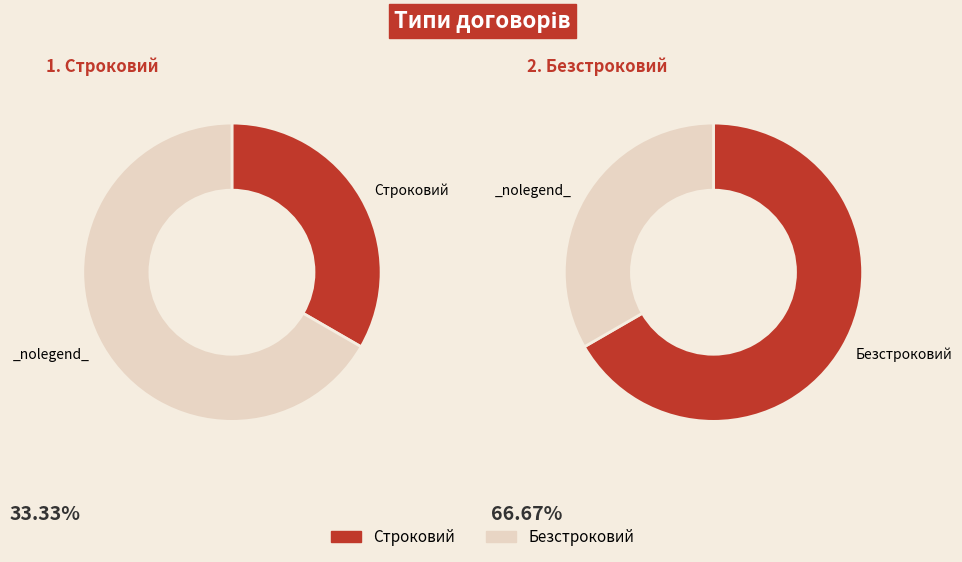

Does Безстроковий represent more than half of the total?

Yes